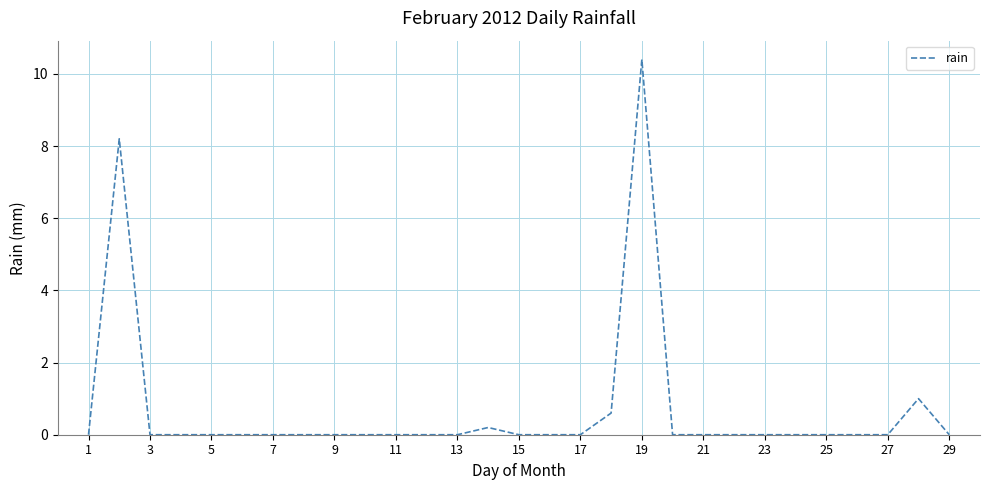

What is the maximum value shown in the chart?

10.4